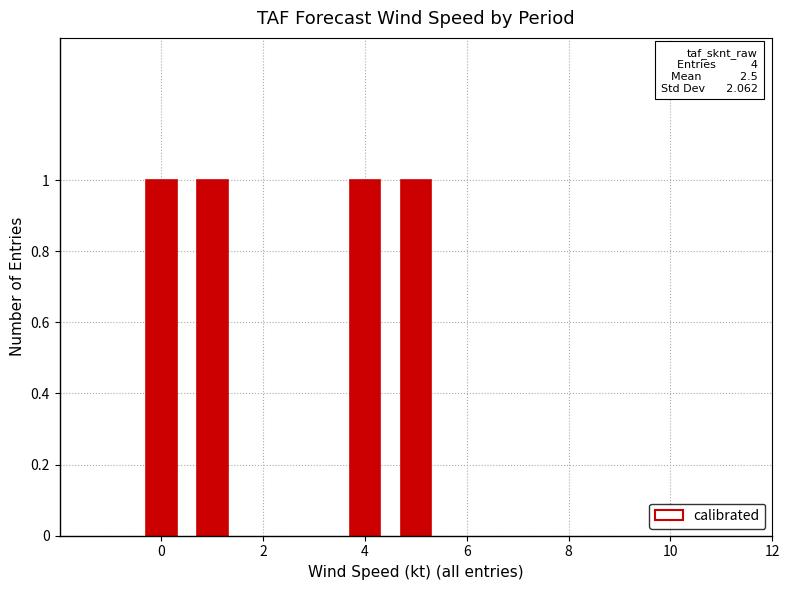

What is the value of the 3rd bar from the left?

4